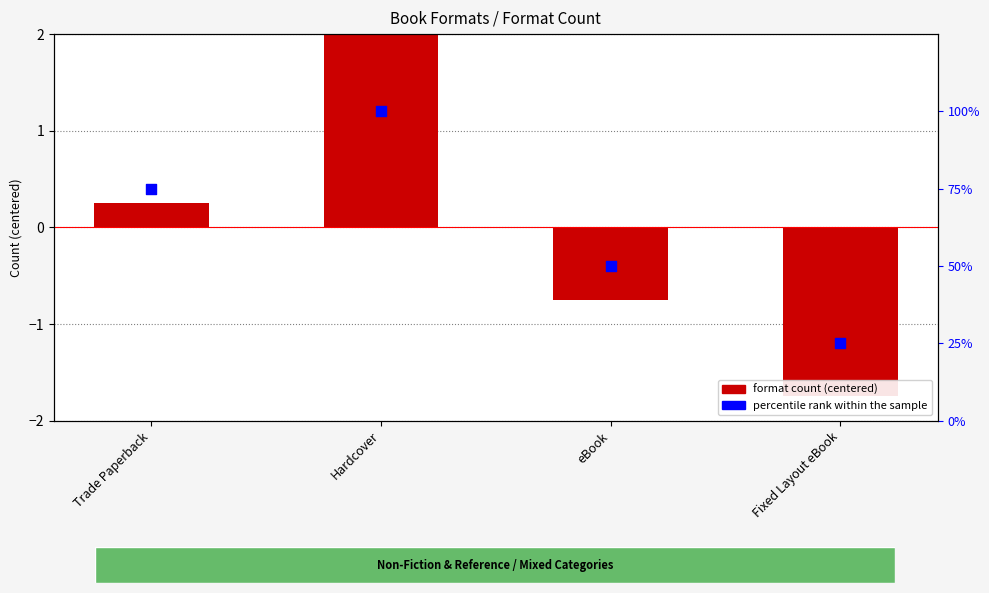

What are all the series names shown in the legend?

format count (centered), percentile rank within the sample